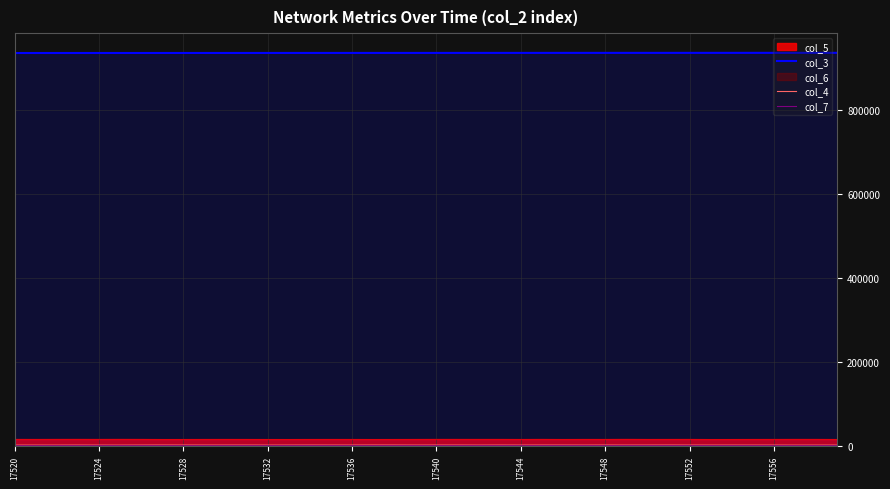

Which series changed the most between 17532 and 12?

col_3